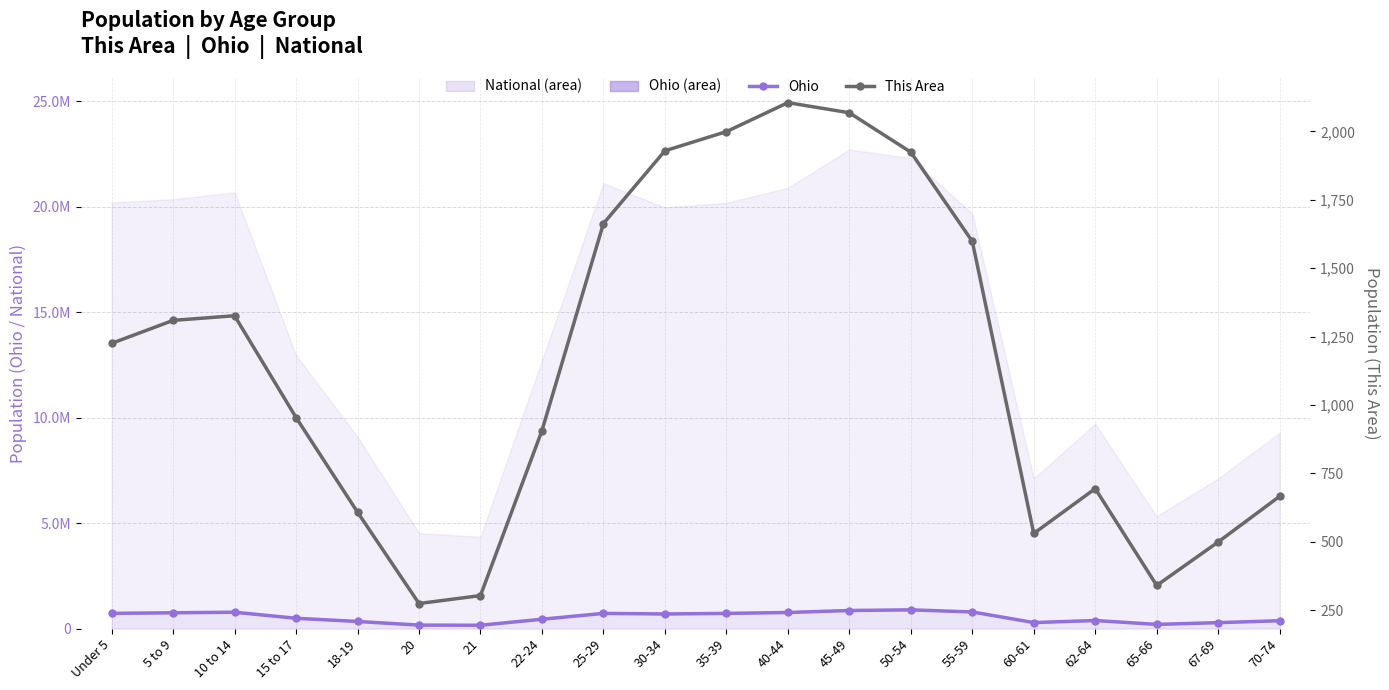

True or false: Ohio (line) and This Area cross at least once.

False